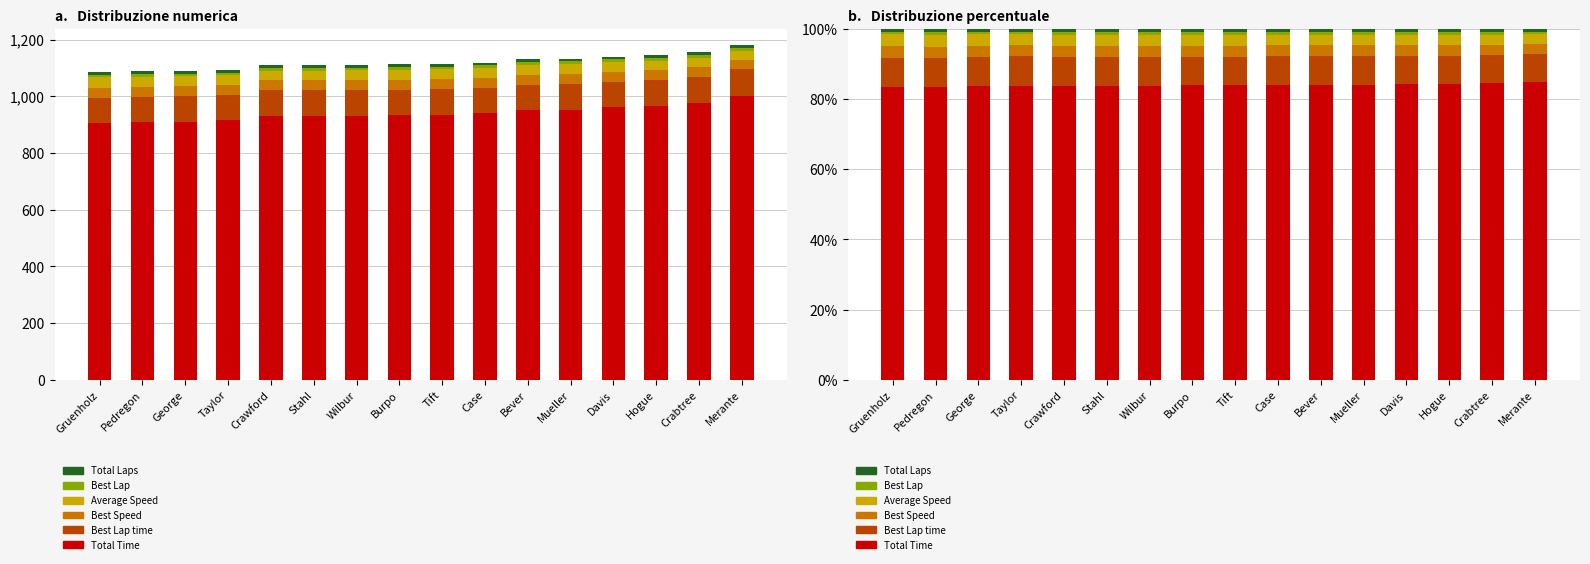

What value does the Average Speed series have at Mueller?

3.0